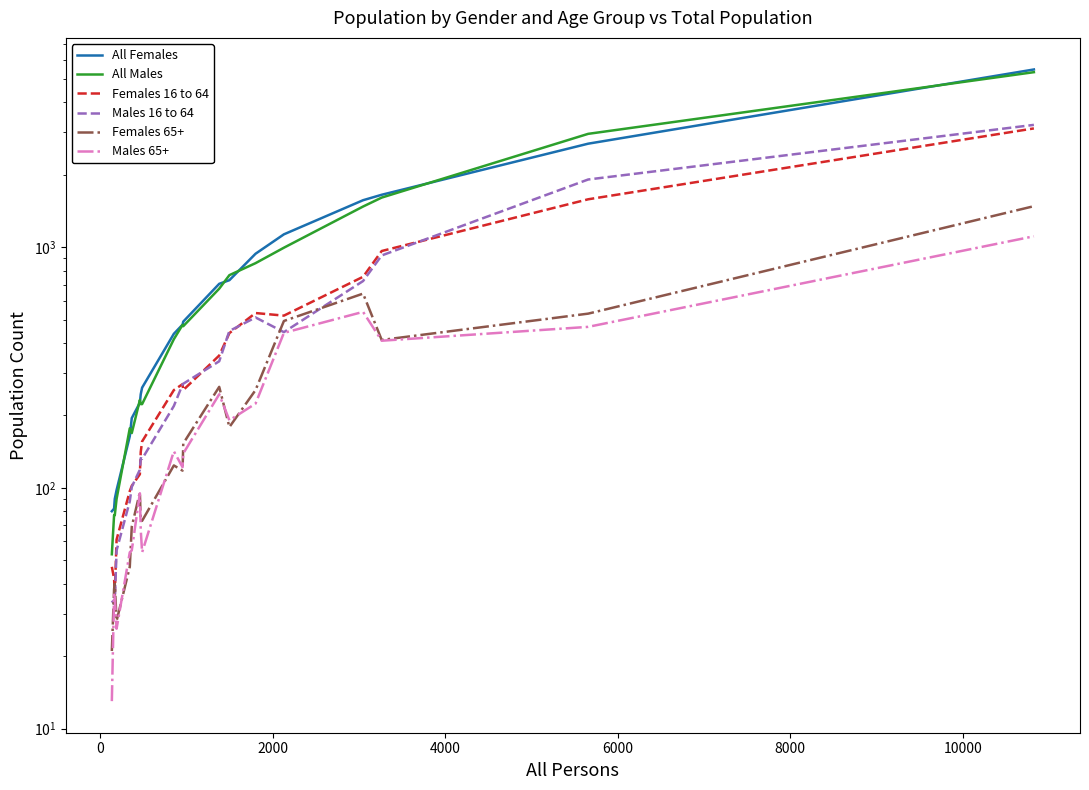

How many values in the Females 16 to 64 series are below 255?

9